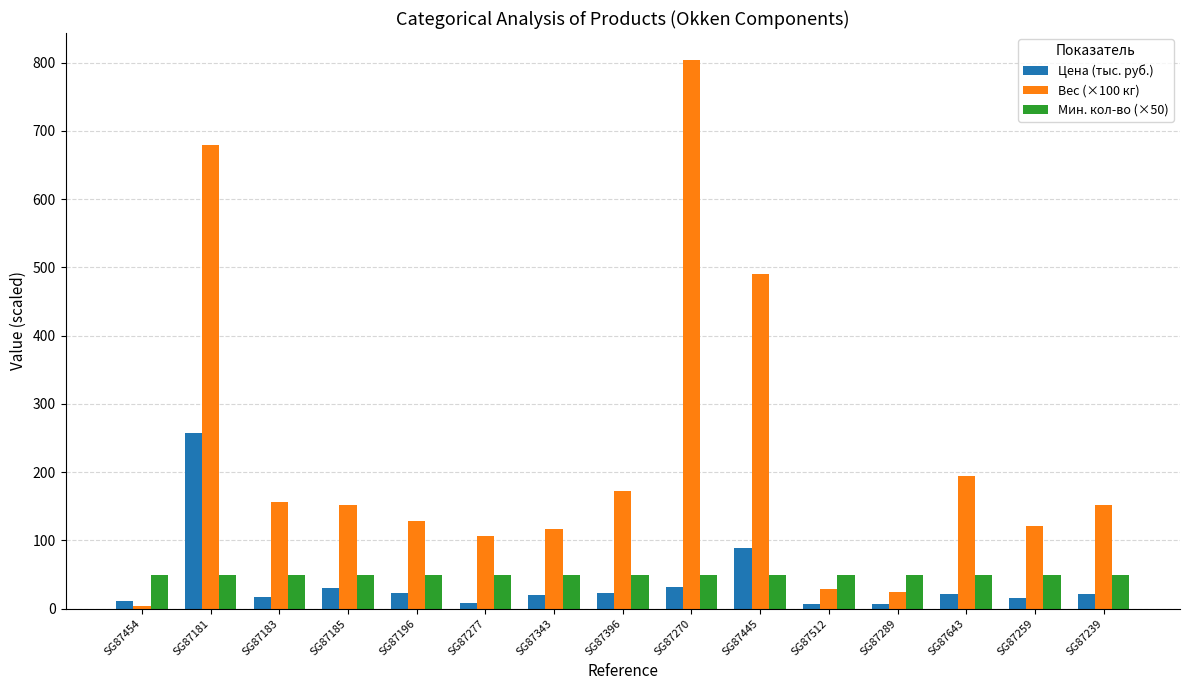

Rank the series by their maximum value, from highest to lowest.

Вес (×100 кг), Цена (тыс. руб.), Мин. кол-во (×50)